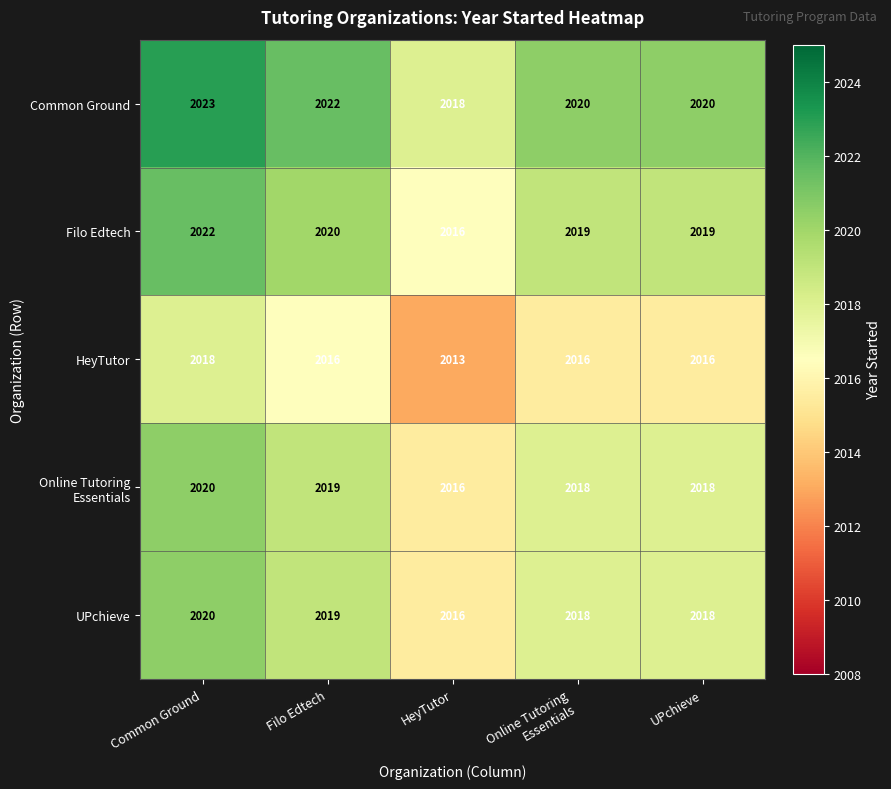

Is the value of UPchieve at HeyTutor greater than the value of HeyTutor at HeyTutor?

Yes